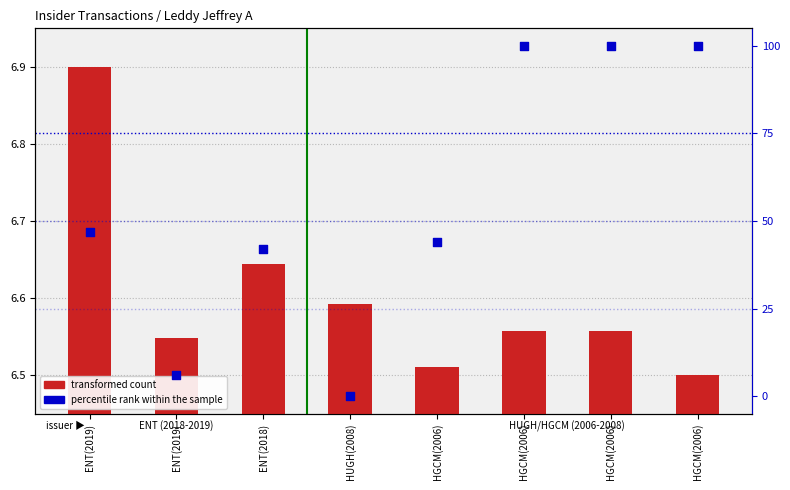

At which category is the sum across all series the highest?

HGCM(2006)